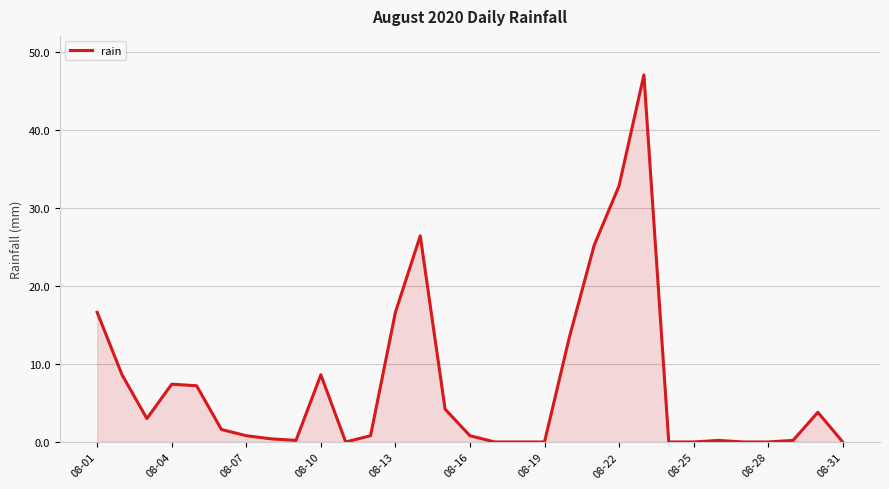

What is the greatest value displayed?

47.0